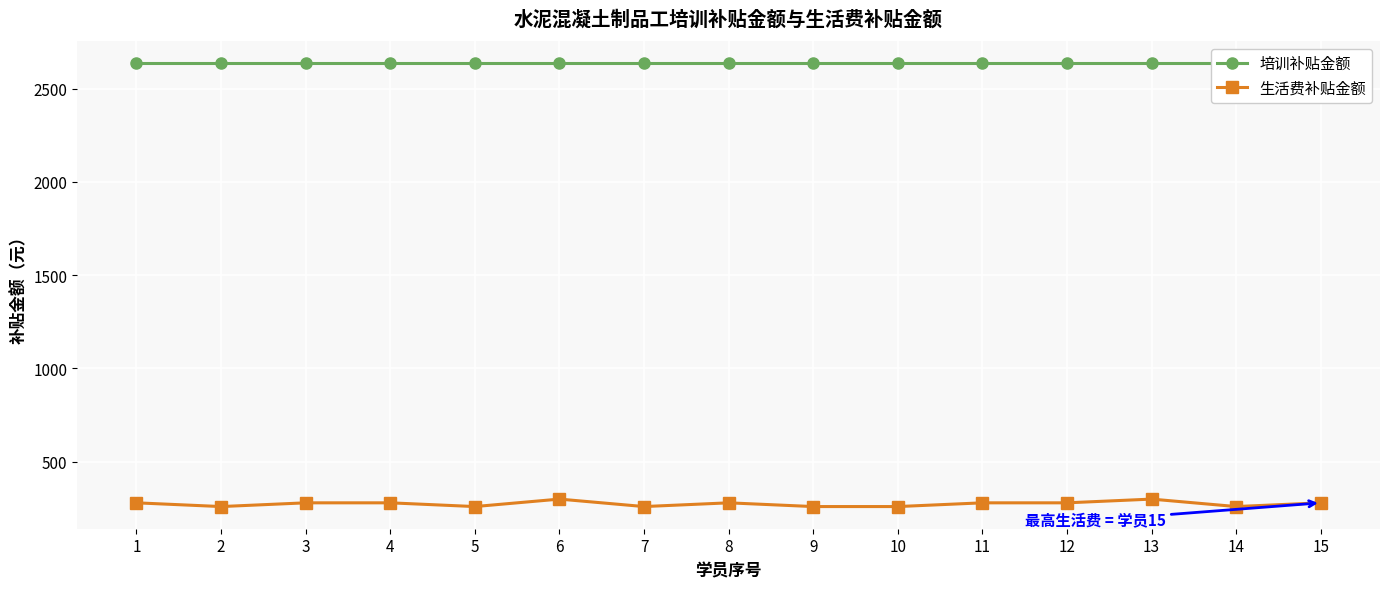

True or false: 生活费补贴金额 and 培训补贴金额 intersect in this chart.

False